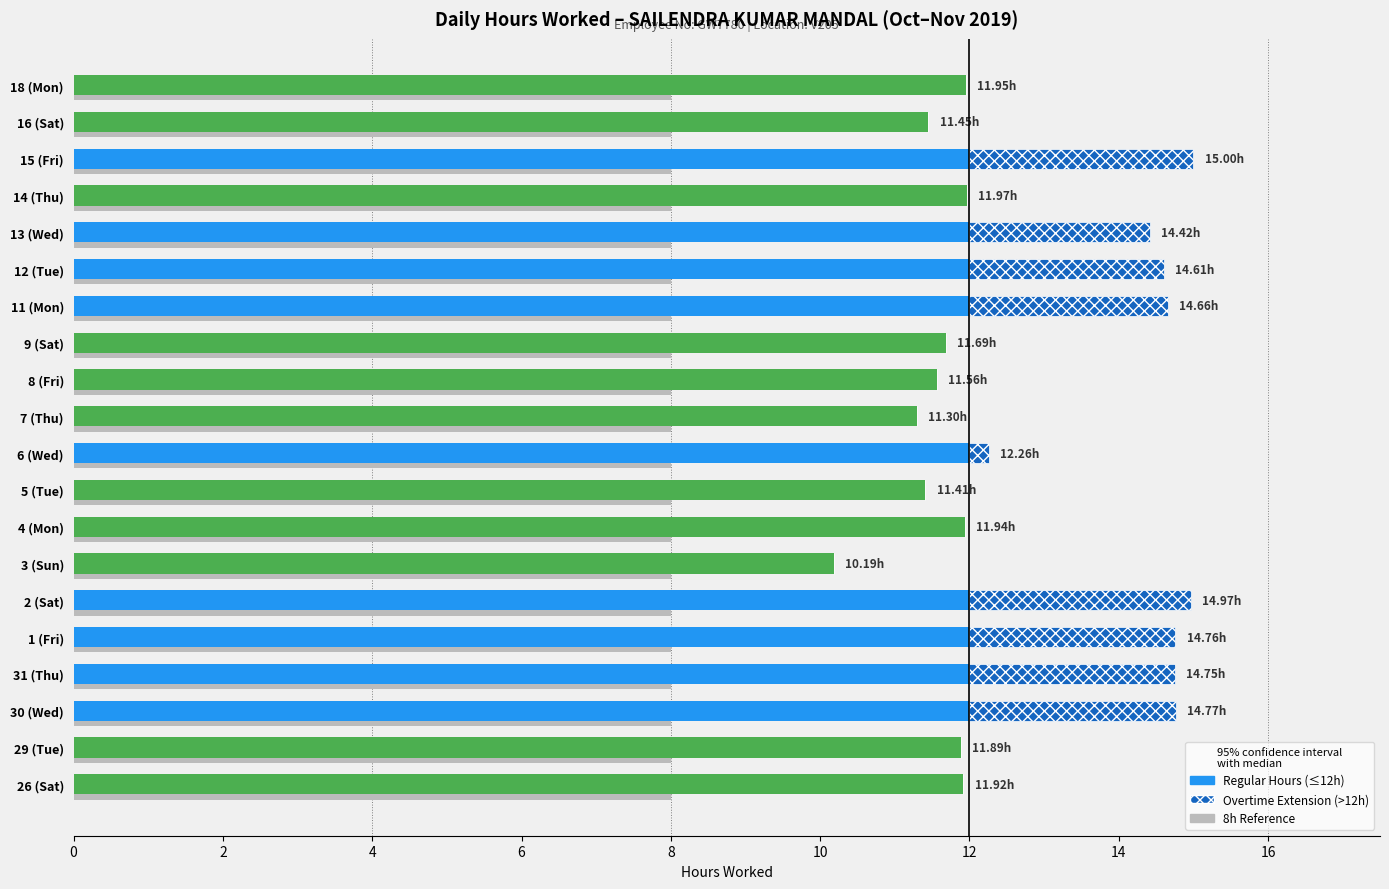

At which label does Regular Hours reach its minimum?

3 (Sun)